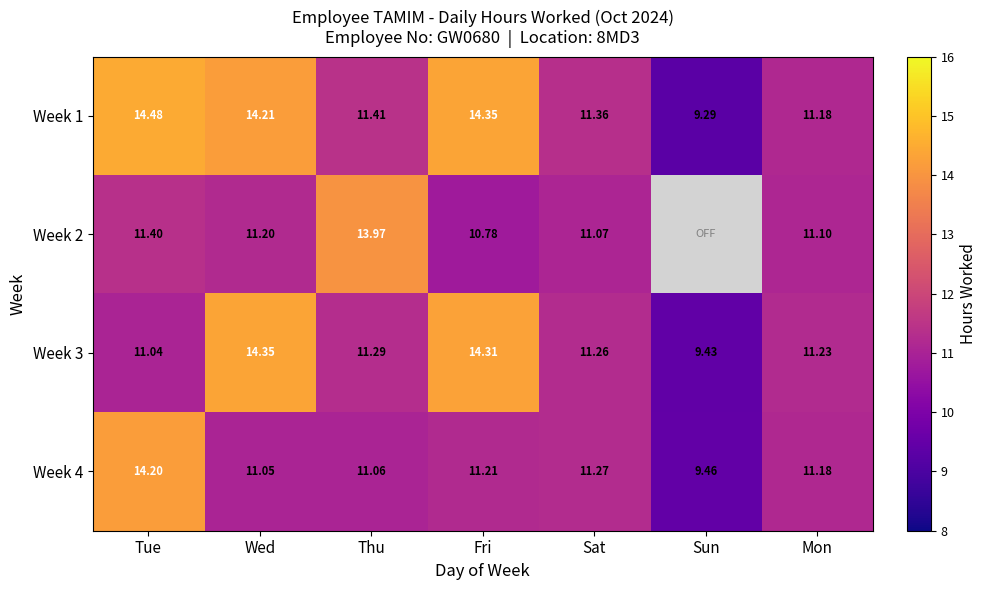

Is the value of Week 1 at Fri greater than the value of Week 4 at Sat?

Yes